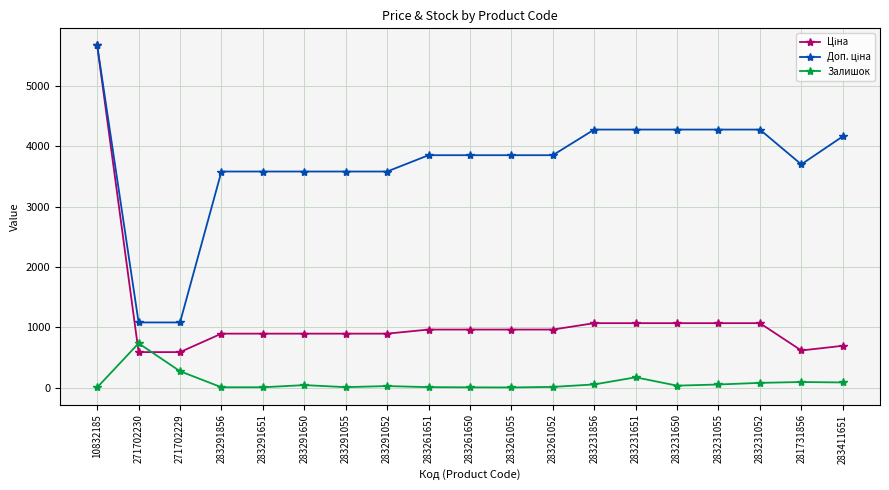

Where is the first local maximum for Залишок?

271702230